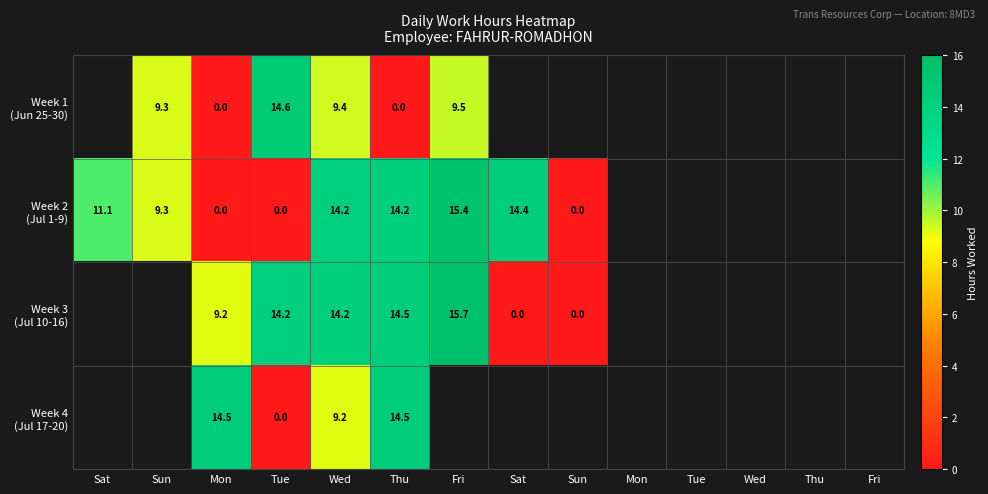

What is the difference between the maximum and minimum values in the Week 2 (Jul 1-9) series?

15.4